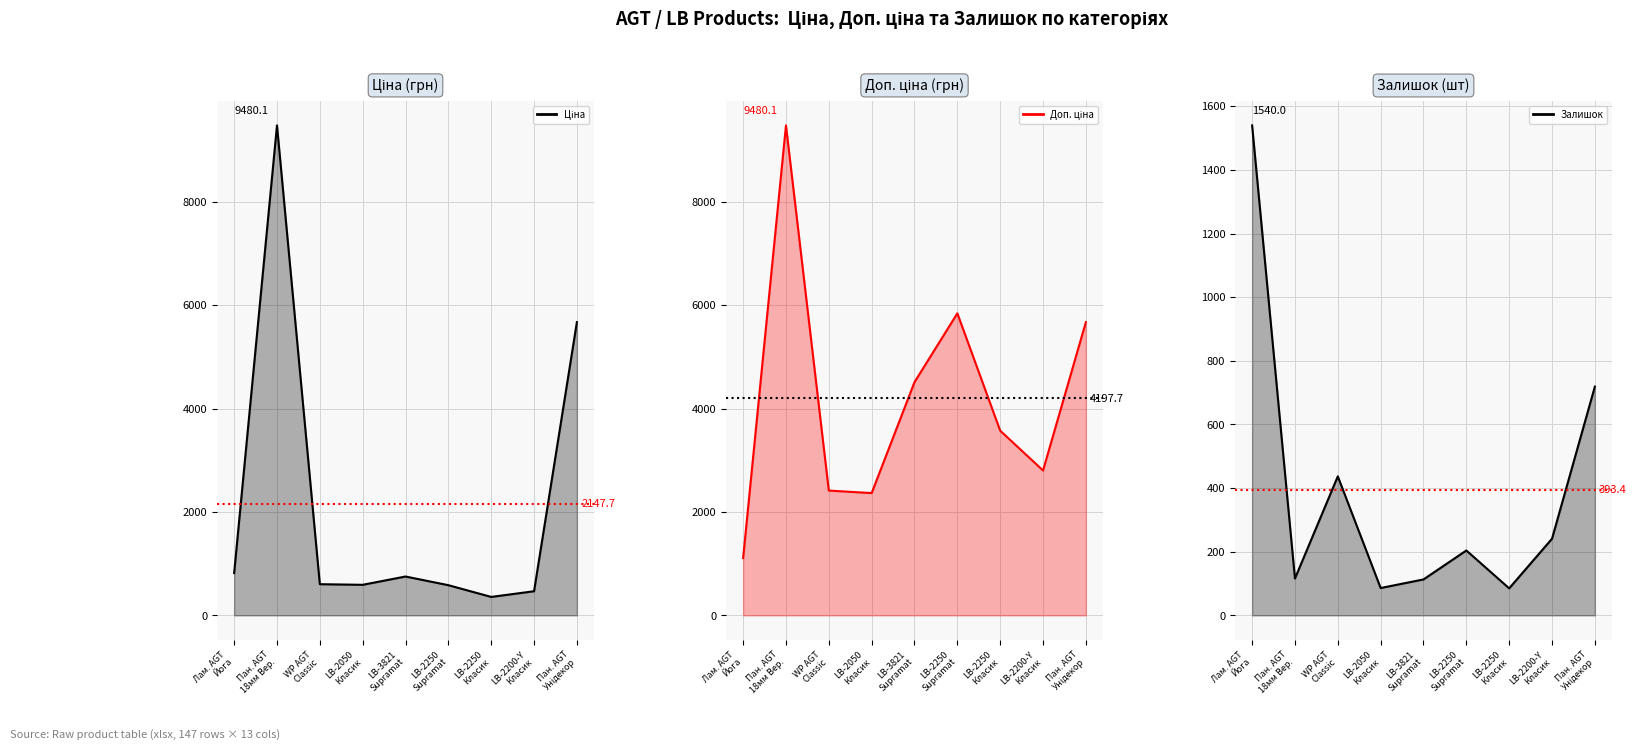

True or false: Доп. ціна (line) and Ціна (line) intersect in this chart.

False